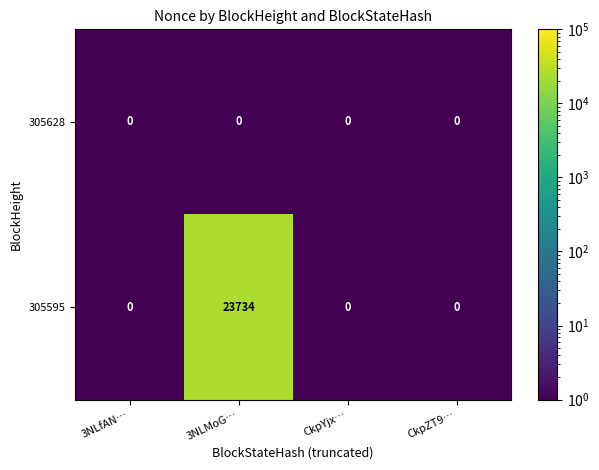

What is the greatest value displayed?

23734